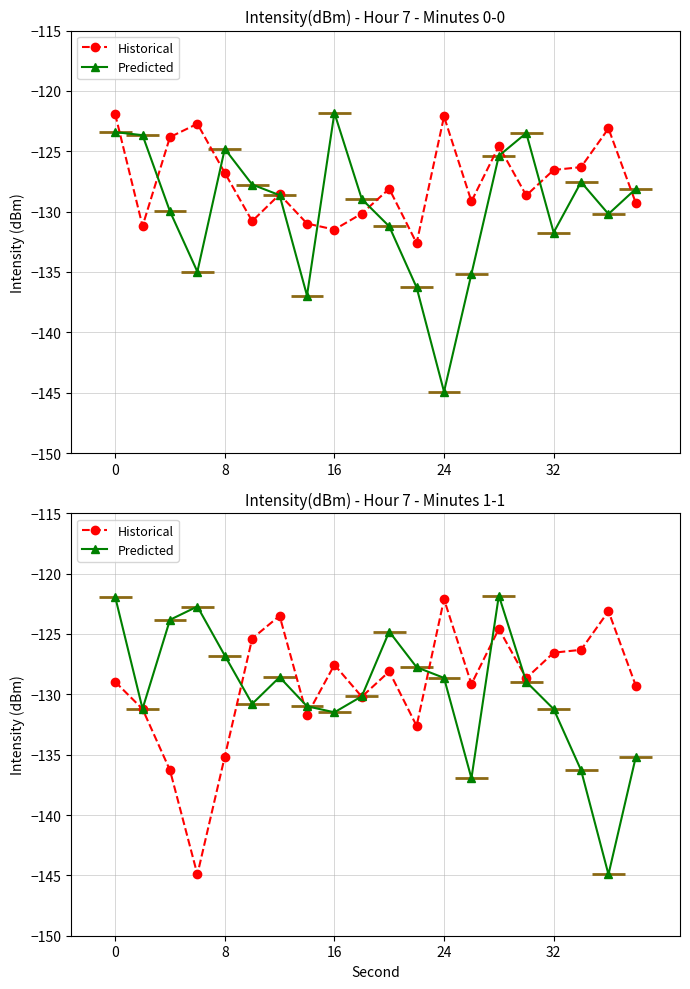

After their last crossing, which series has the higher values: Predicted or Historical?

Historical